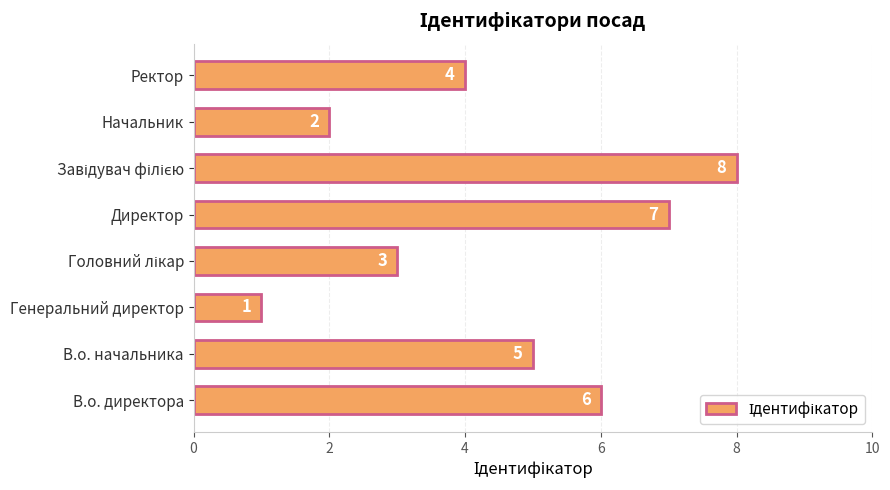

What is the minimum value shown in the chart?

1